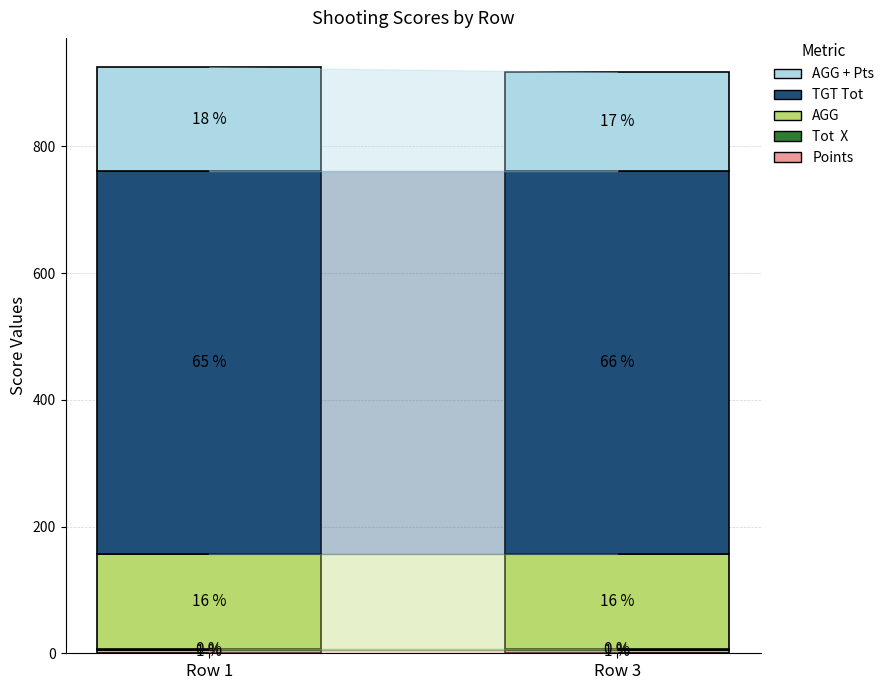

Does the chart contain stacked bars?

Yes